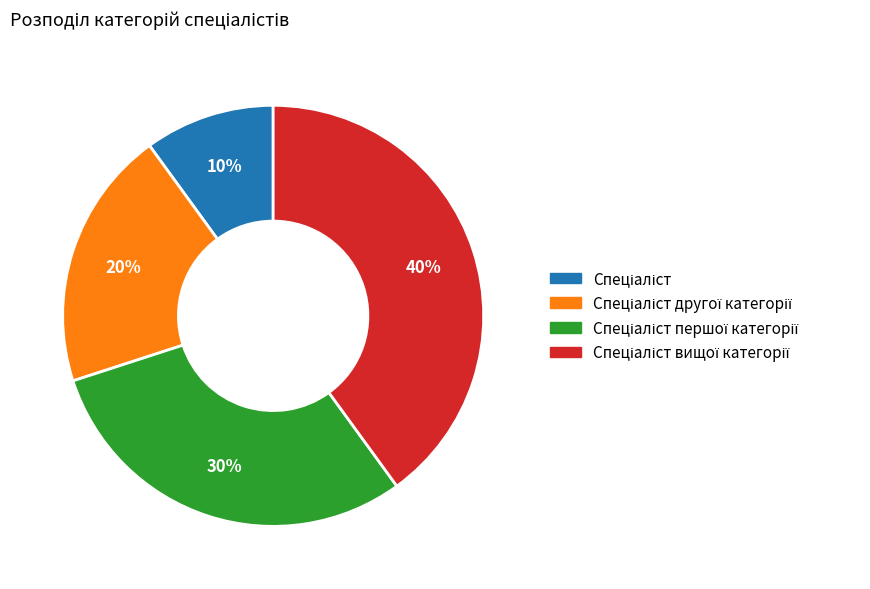

Is there a majority slice in this chart?

No